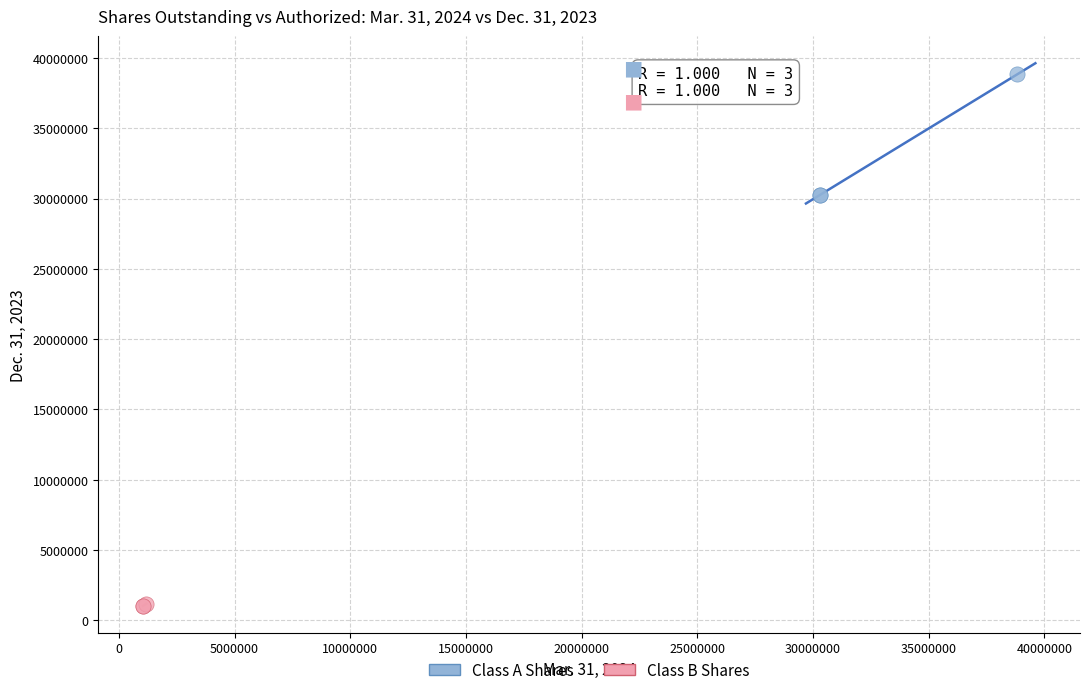

Which series has the largest Y range (max minus min)?

Class A Shares